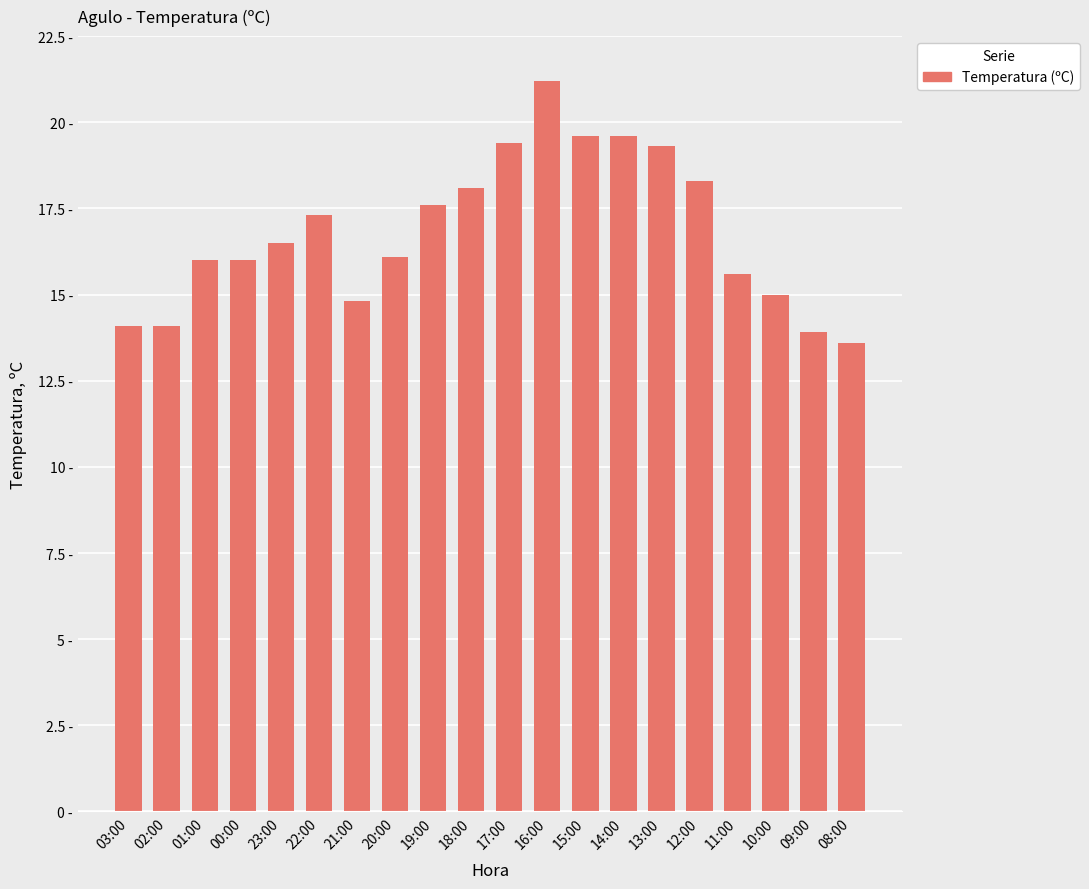

Are the bars horizontal?

No